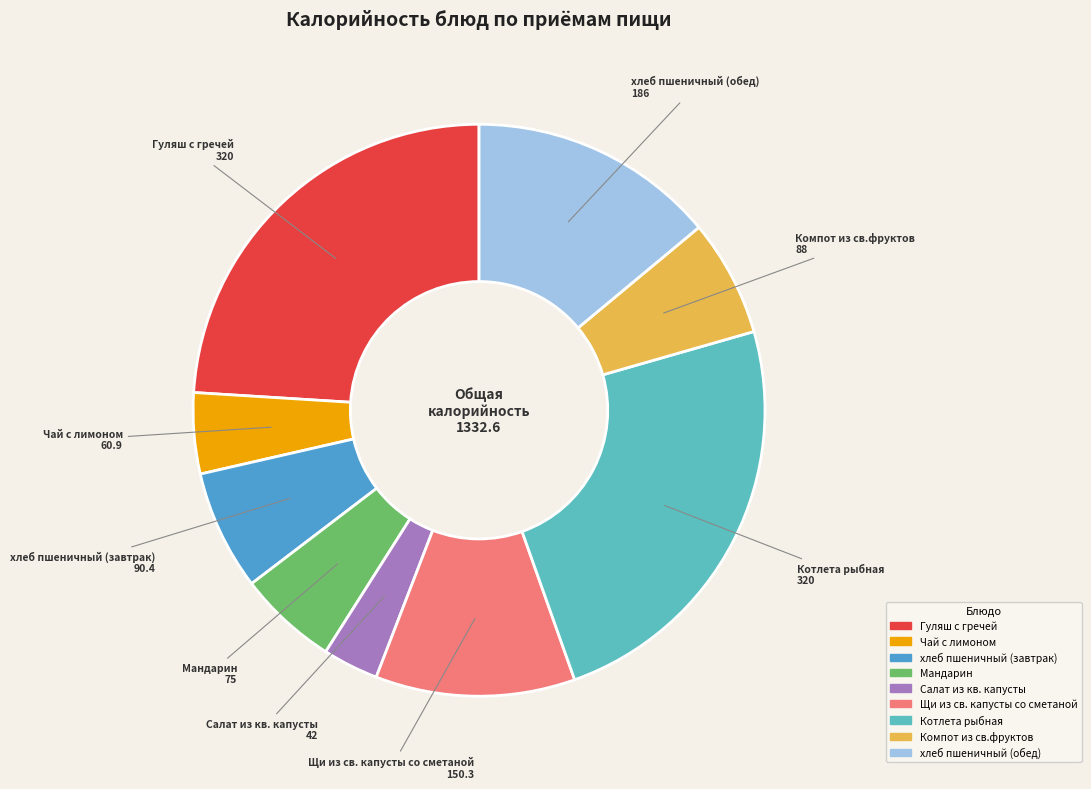

Count the number of slices in the pie.

9